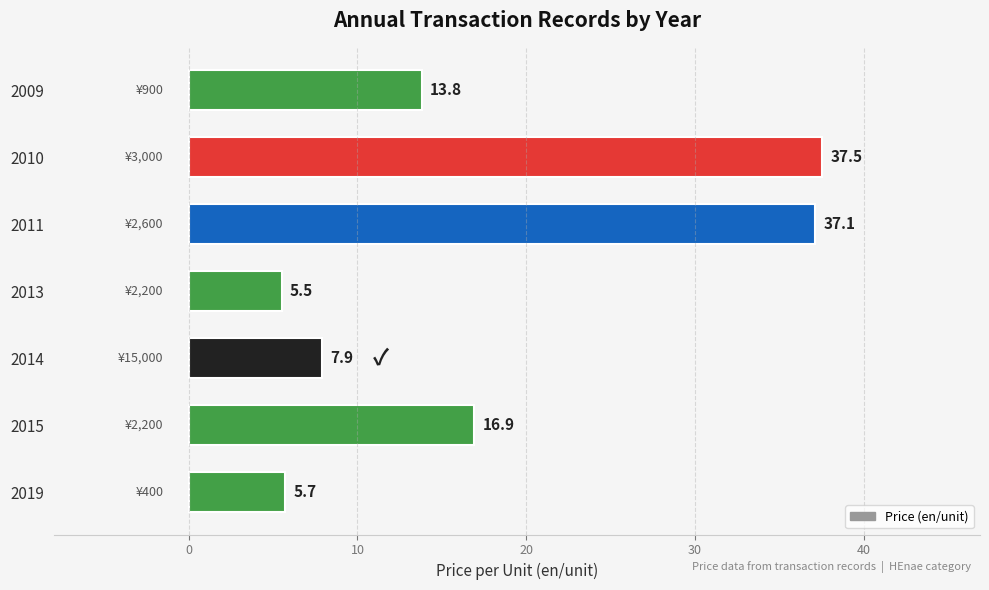

How many data points are less than 13?

3